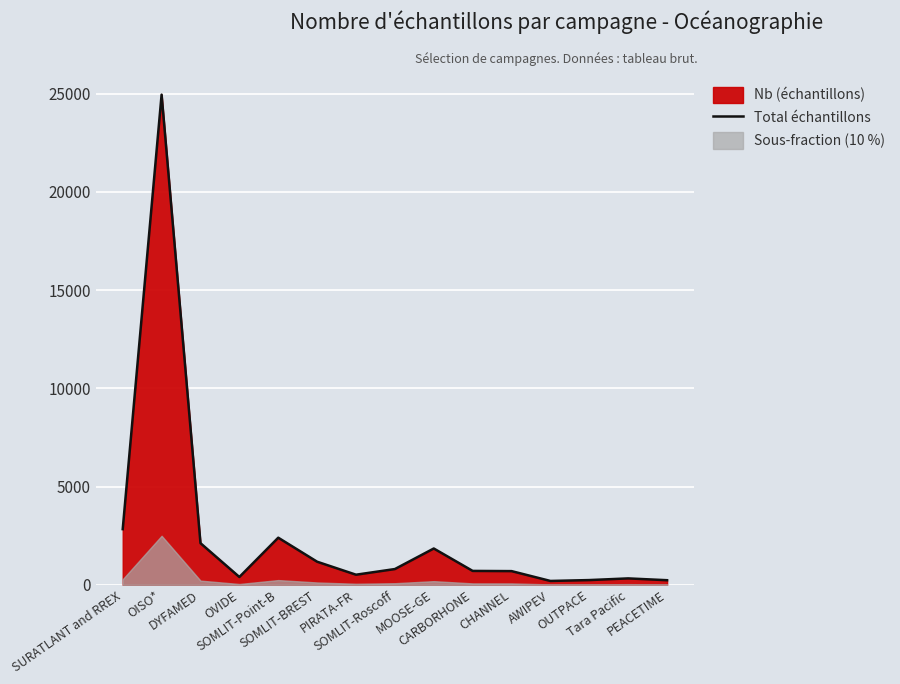

What is the minimum value shown in the chart?

195